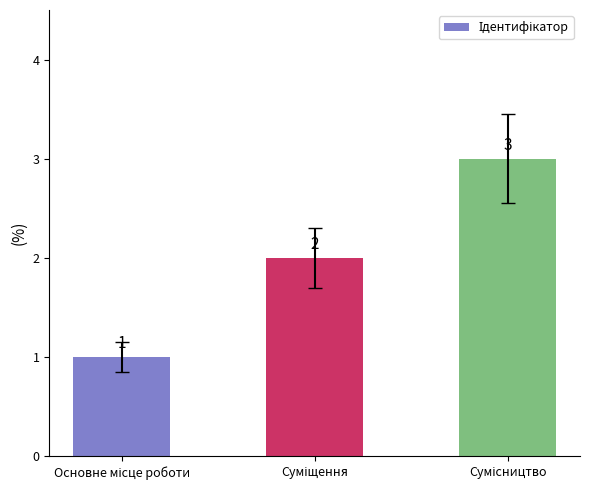

What is the value of the 1st bar from the left?

1